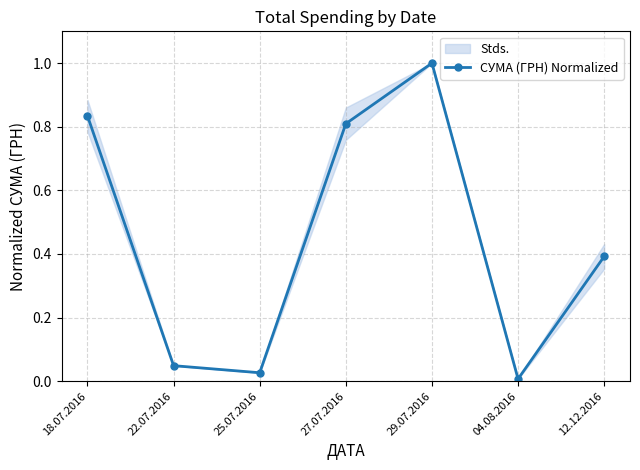

What position from the right is 04.08.2016?

2